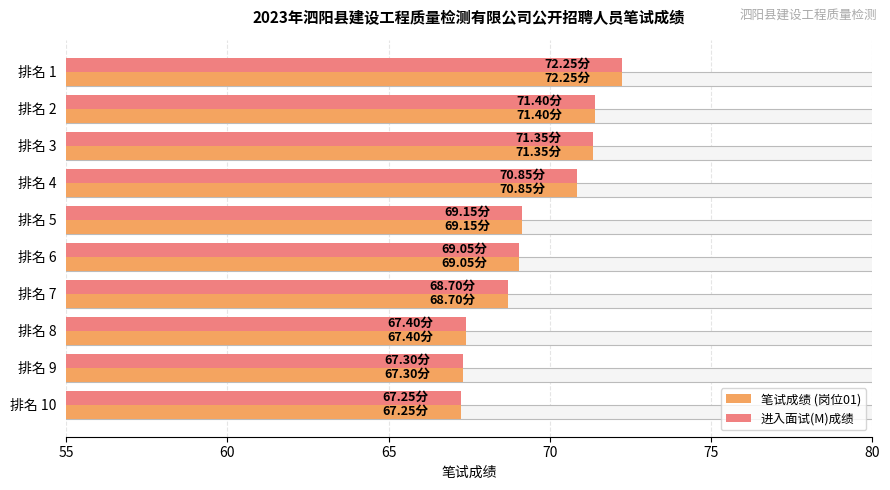

Between 排名 3 and 排名 10, which series saw the biggest shift?

笔试成绩 (岗位01)